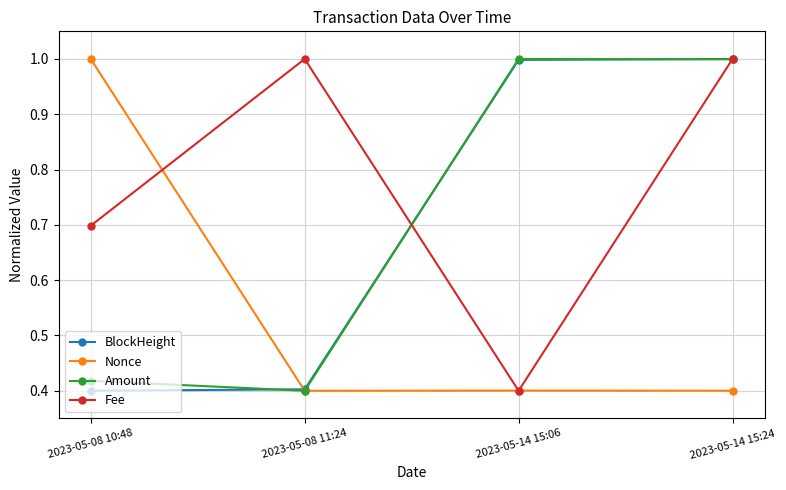

What is the difference between the maximum and minimum values in the Nonce series?

0.6